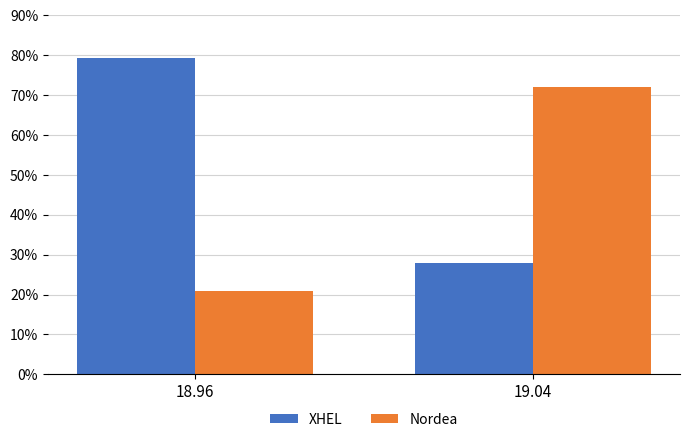

What position from the right is 19.04?

1